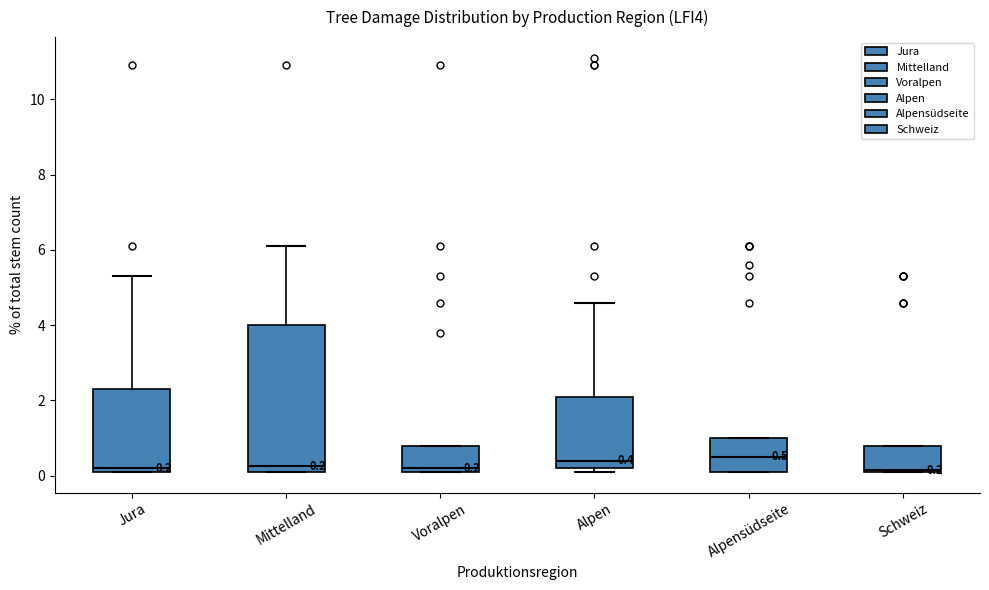

Comparing the boxes themselves (not the whiskers), which one is the tallest?

Mittelland